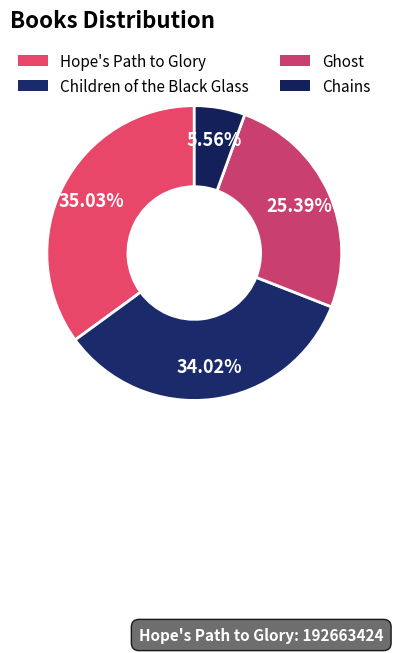

What is the ratio of the value at Chains to the value at Ghost?

0.2